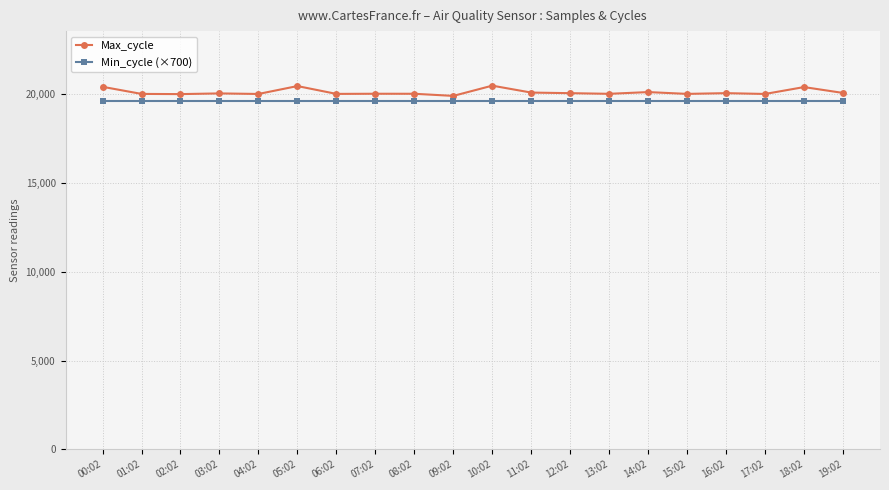

What is the value of the Max_cycle point at the 20th from the left?

20079